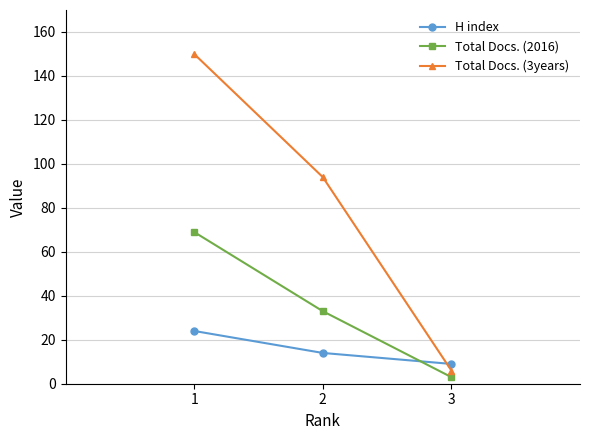

How many lines are shown in the chart?

3